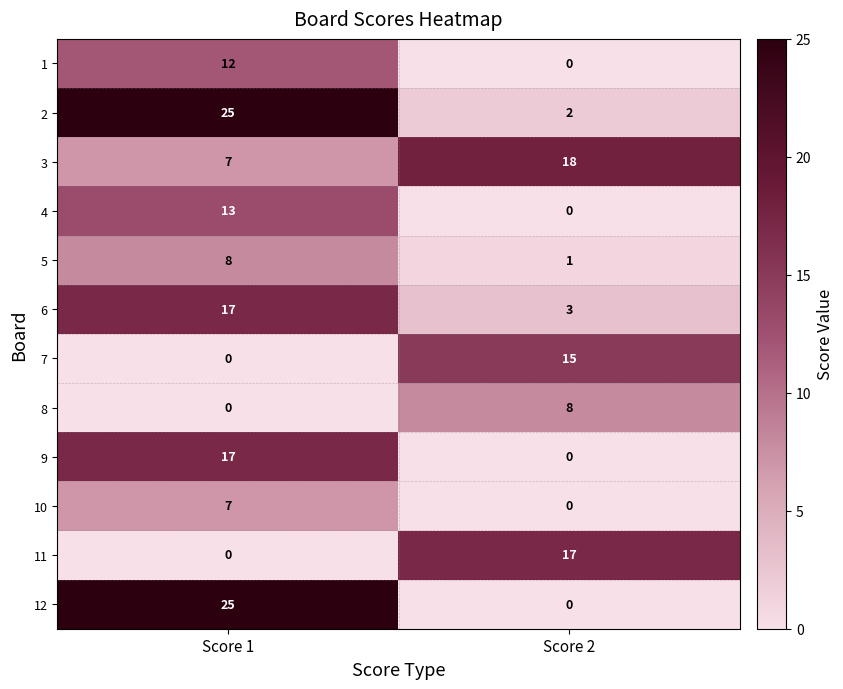

What is the total value across all series at Score 1?

131